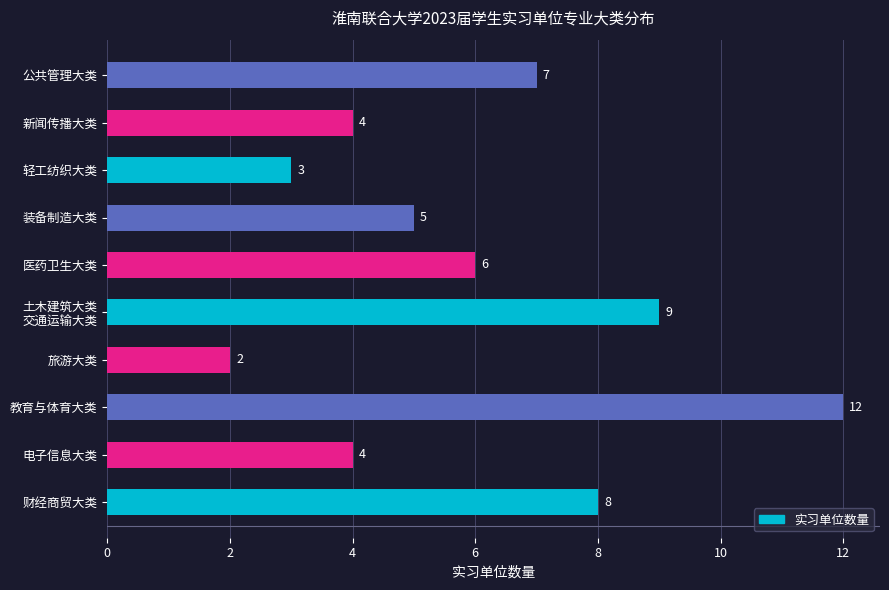

How many values are below 6?

5